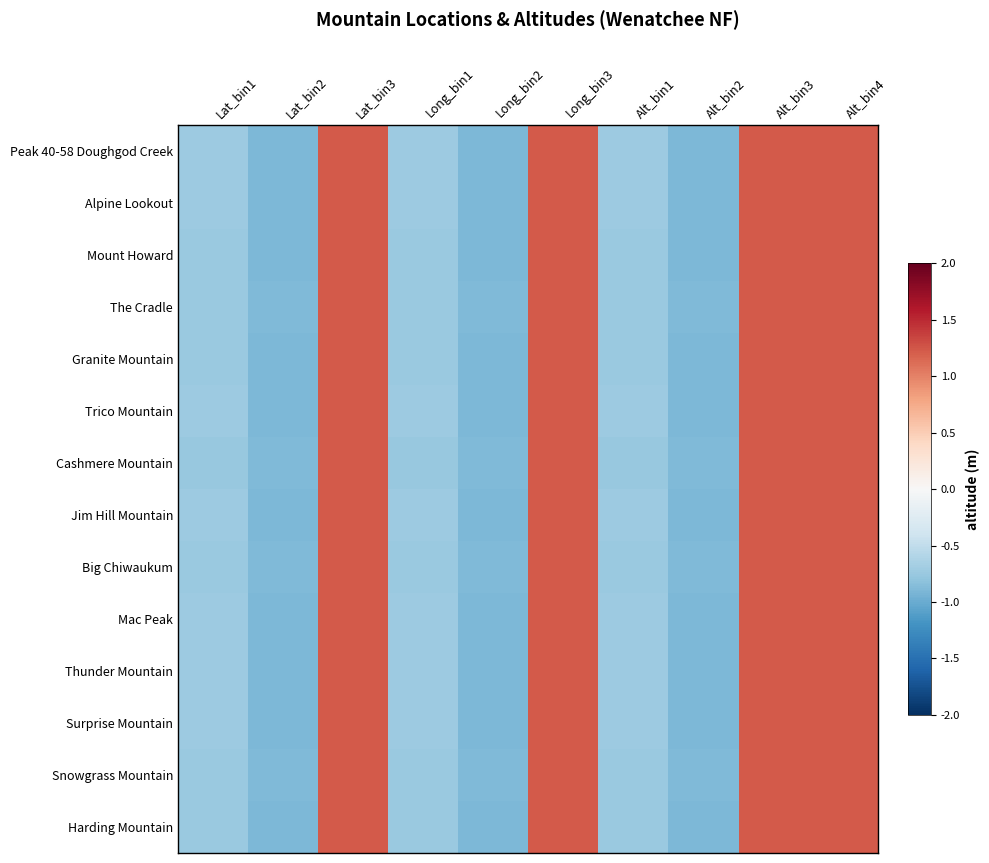

How many distinct data groups are displayed?

14